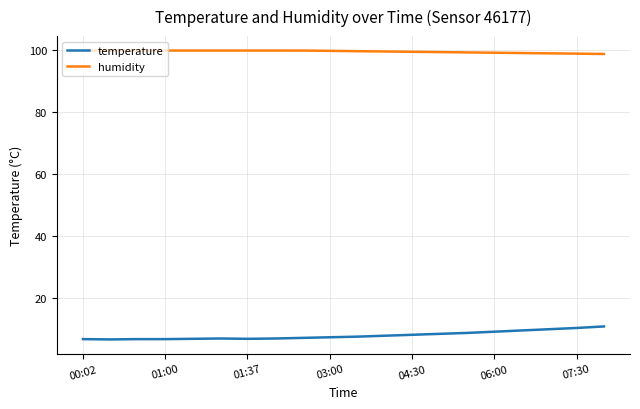

How many lines are shown in the chart?

2